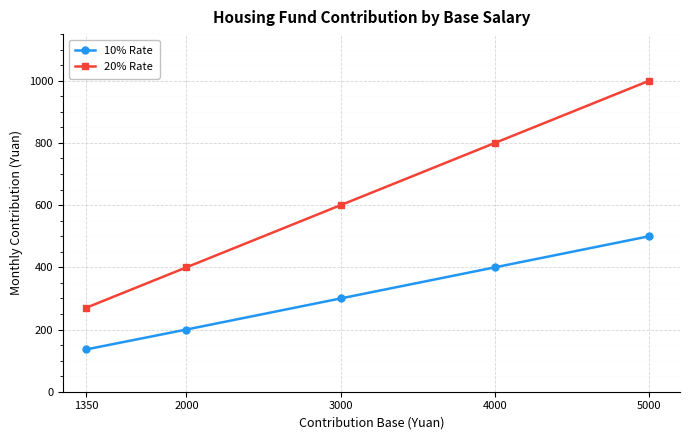

List the series in order of their overall mean, lowest first.

10% Rate, 20% Rate